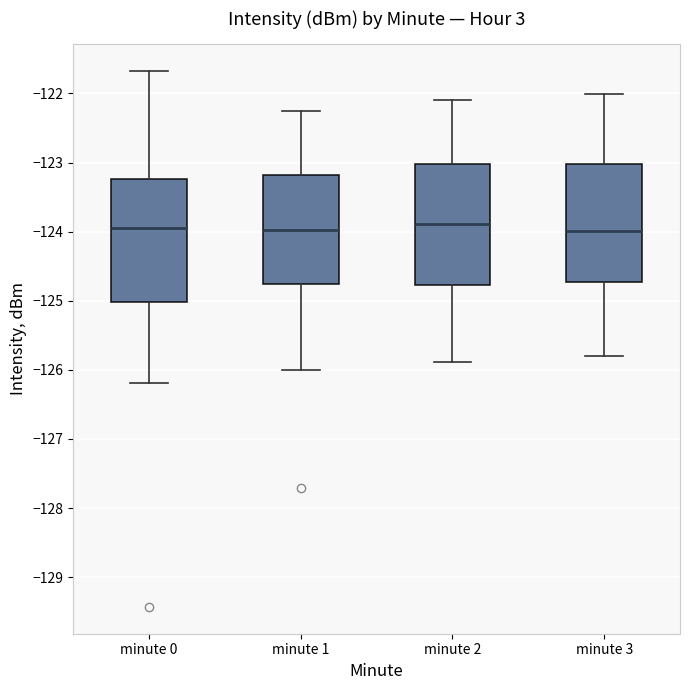

Where does the upper whisker of the box for minute 2 end on the y-axis? The values are not printed on the chart, so give them approximately, as read against the axis.

-122.1